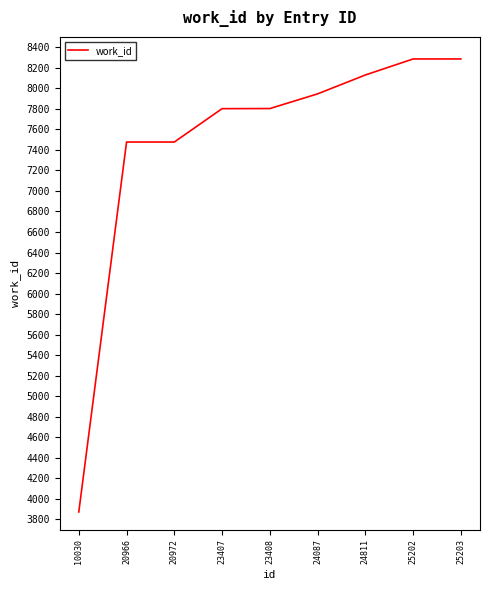

At which category does the chart reach its minimum across all series?

10030